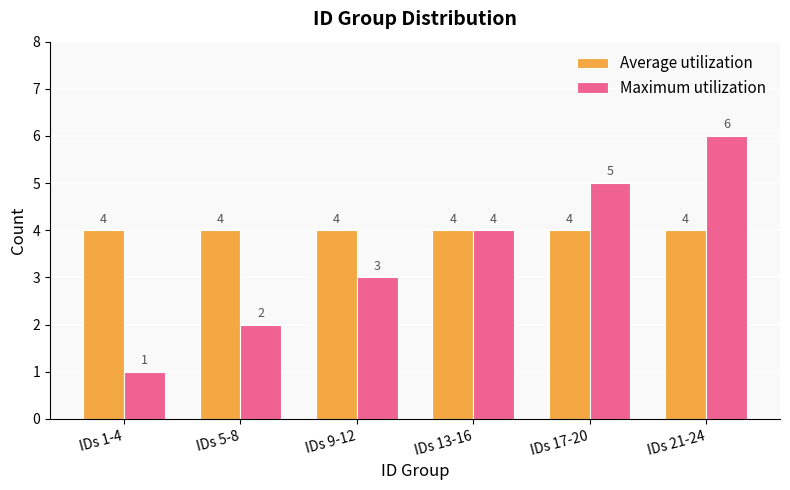

The value of Average utilization at IDs 21-24 is 3. True or false?

False